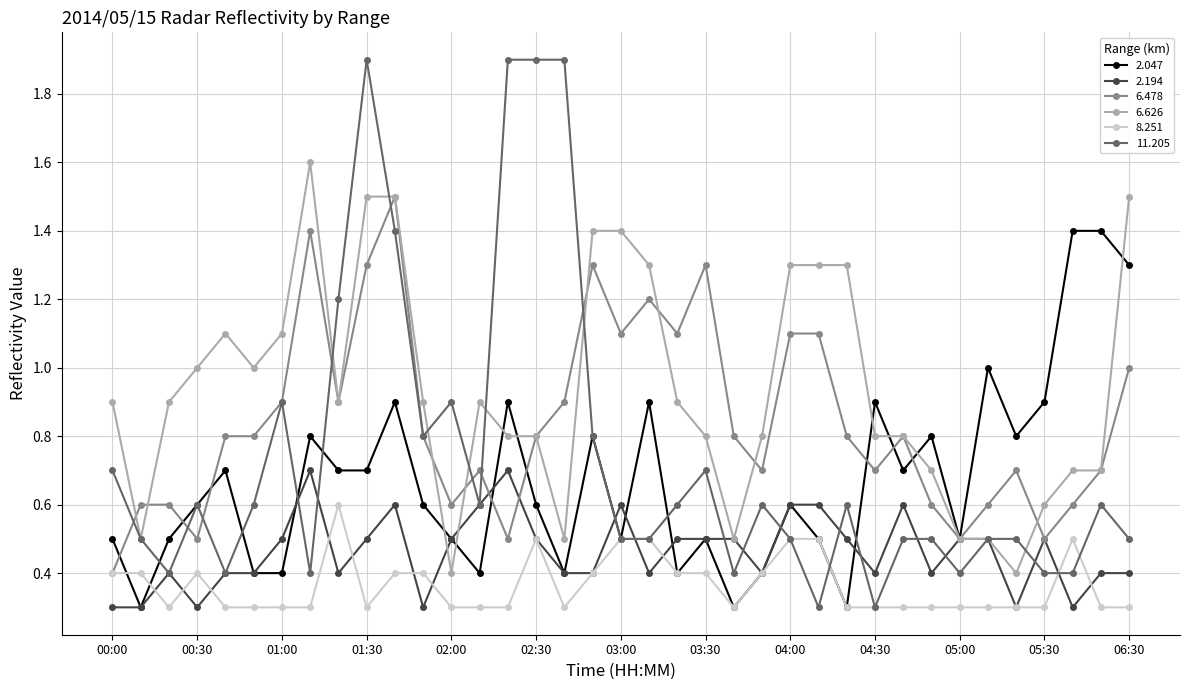

Which series has the largest total across all categories?

6.626